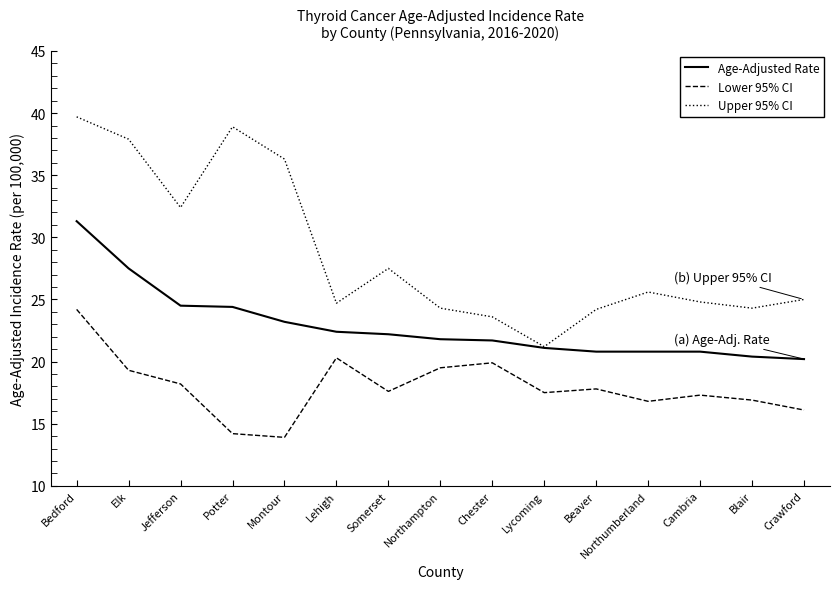

At which category is the sum across all series the highest?

Bedford